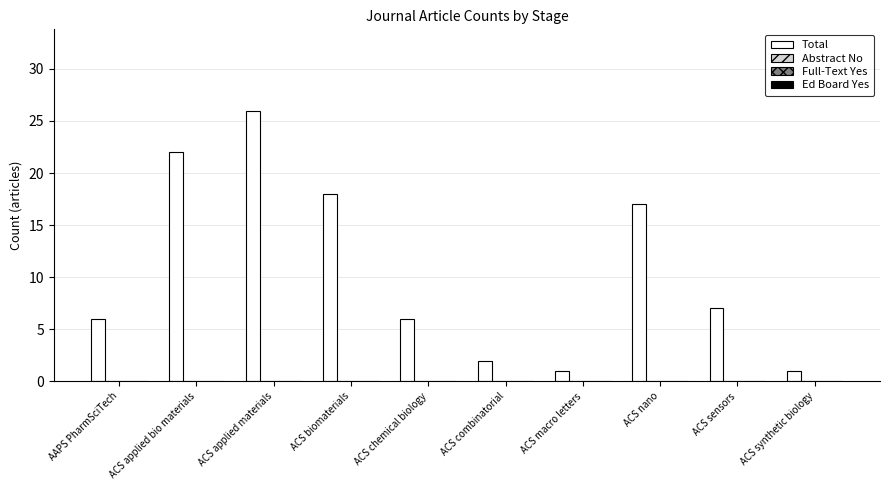

How many data points are less than 7?

5